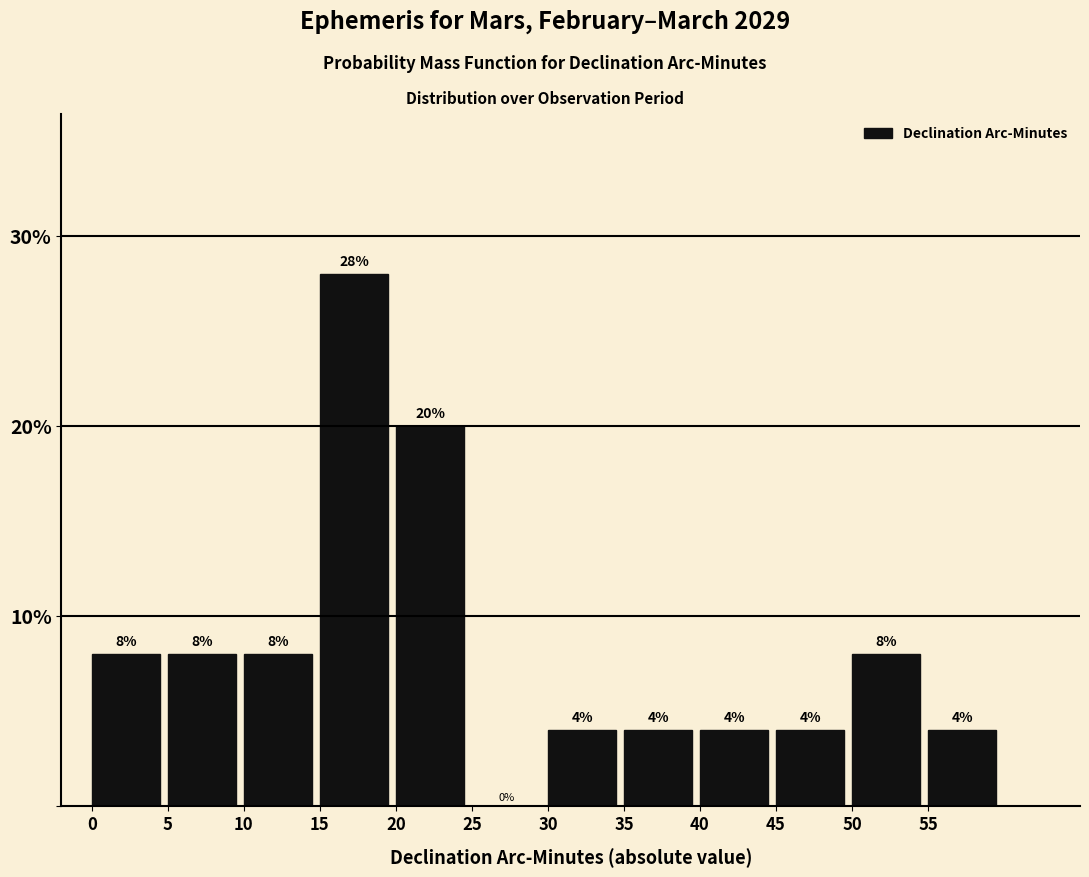

What is the height of the bar covering 20 to 25 on the x-axis?

20